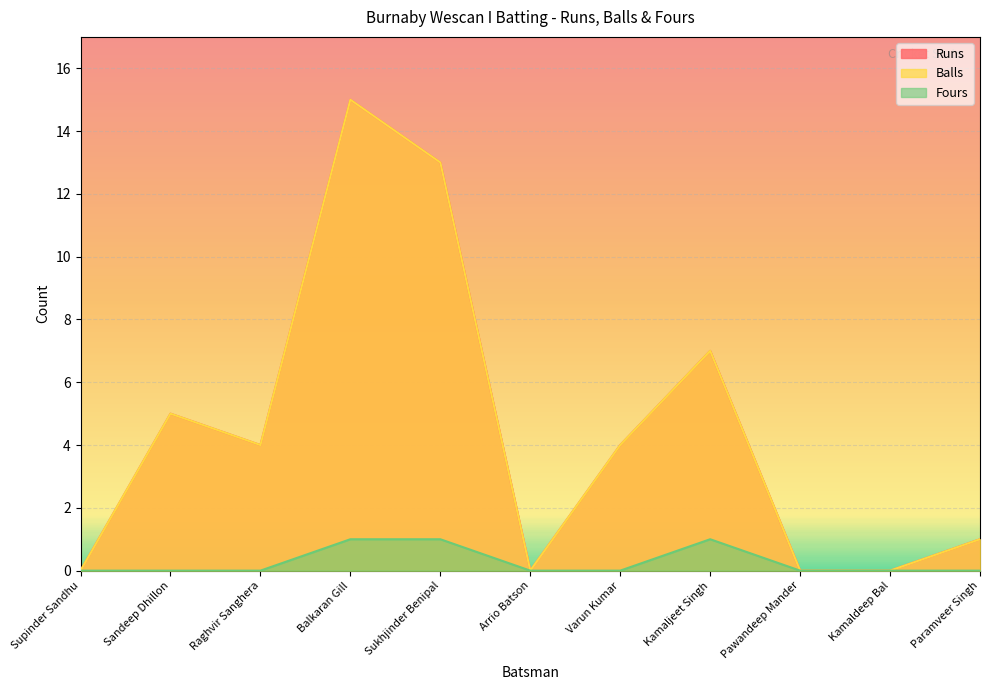

What position from the right is Arrio Batson?

6